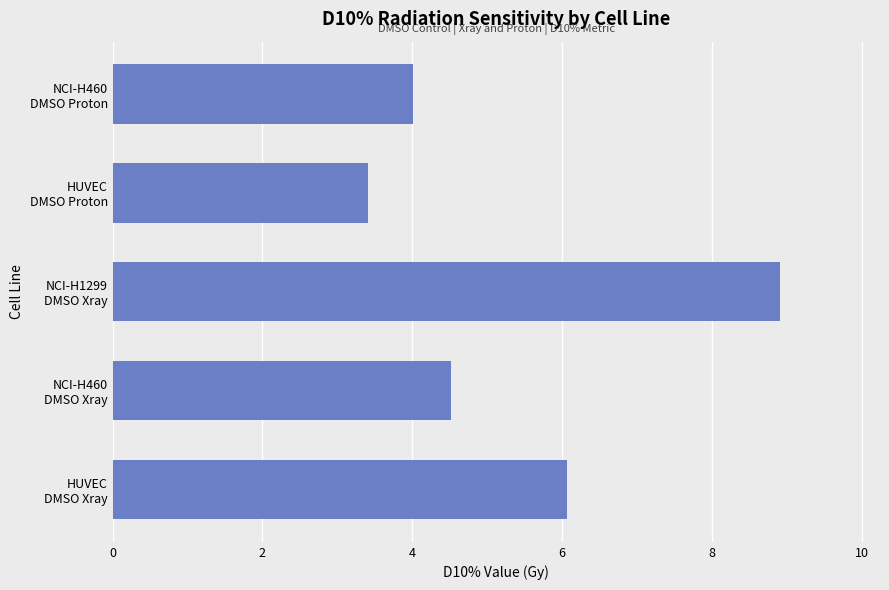

What is the difference between the second highest and second lowest values?

2.1